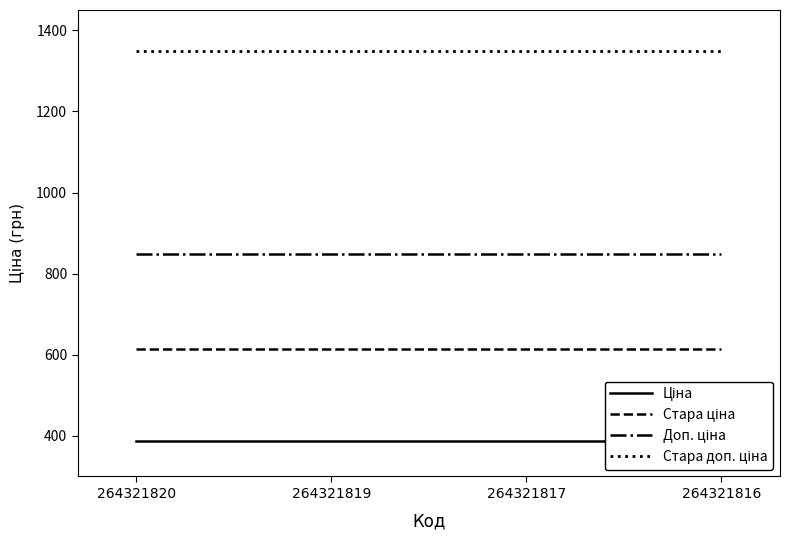

Which series changed the most between 264321820 and 264321816?

Ціна